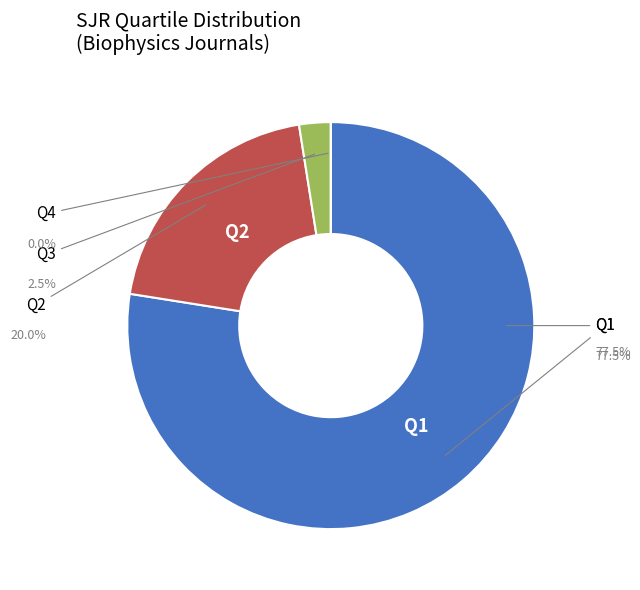

Is there a majority slice in this chart?

Yes